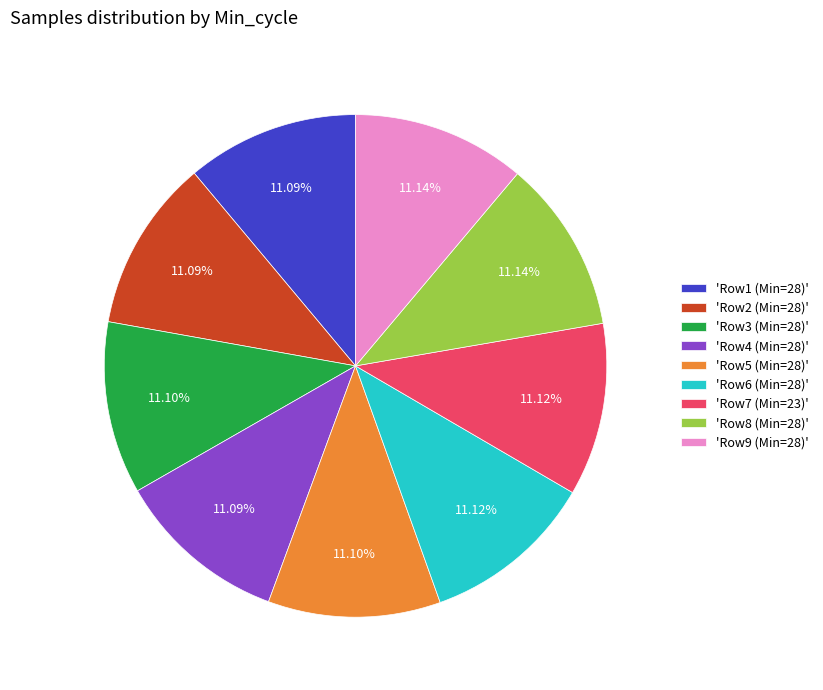

Does 'Row1 (Min=28)' account for over 50% of the chart?

No